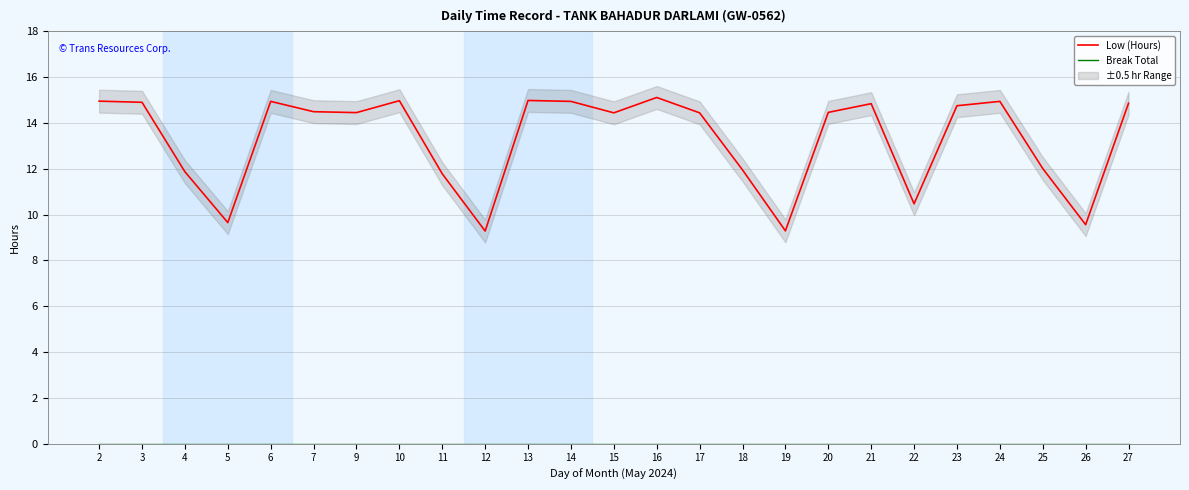

True or false: Break Total and Low (Hours) intersect in this chart.

False